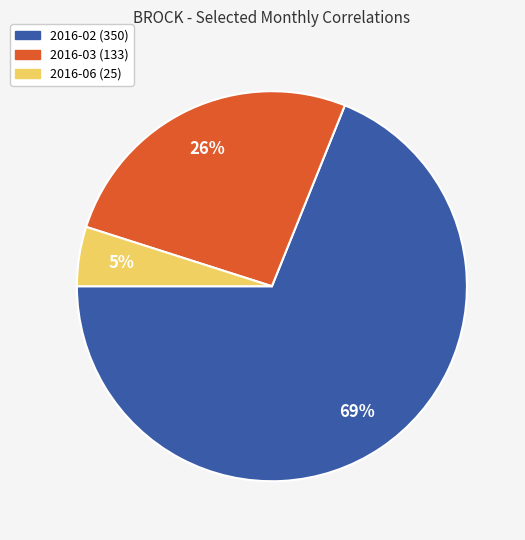

To the nearest percent, what is the difference between the 2016-02 and 2016-03 slice percentages?

43%